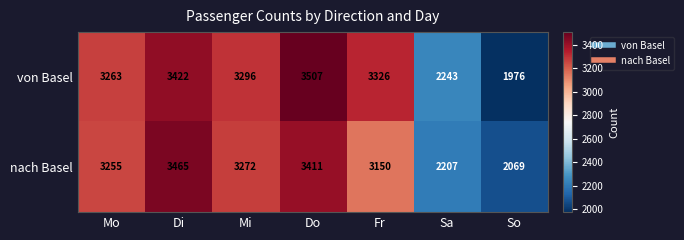

Reading left to right, what are all the values shown in this chart?

von Basel: 3263	3422	3296	3507	3326	2243	1976
nach Basel: 3255	3465	3272	3411	3150	2207	2069